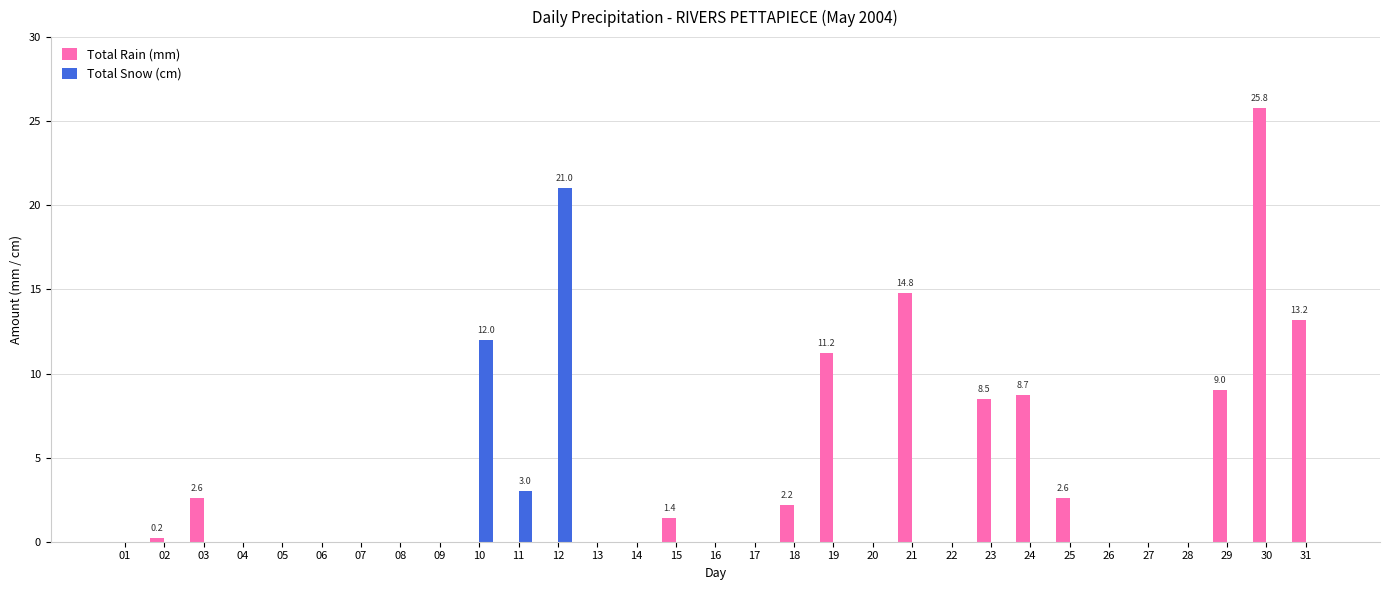

How many series are shown in this chart?

2